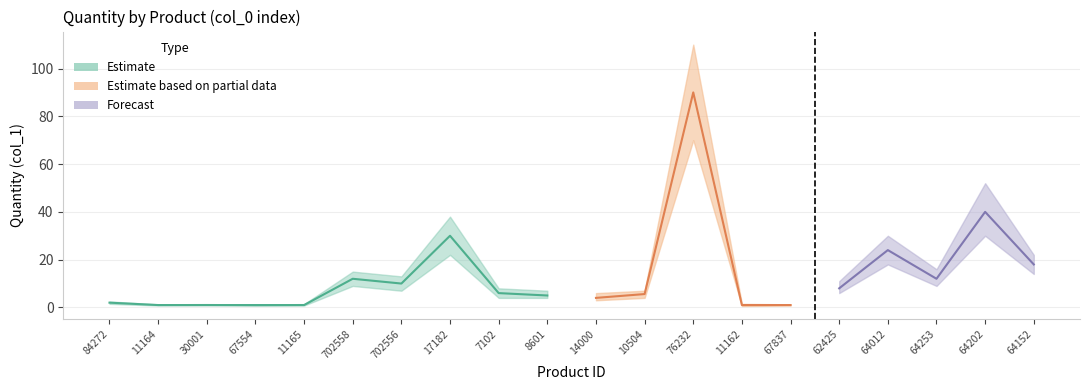

At how many categories does at least one series exceed 13?

7